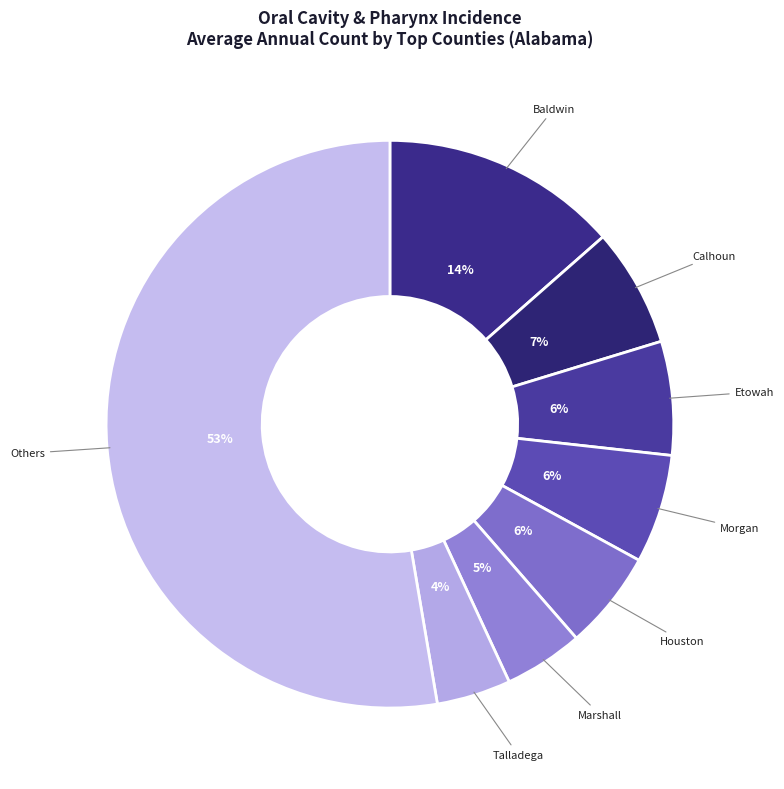

Approximately how many times larger is the value at Marshall compared to Houston?

0.8